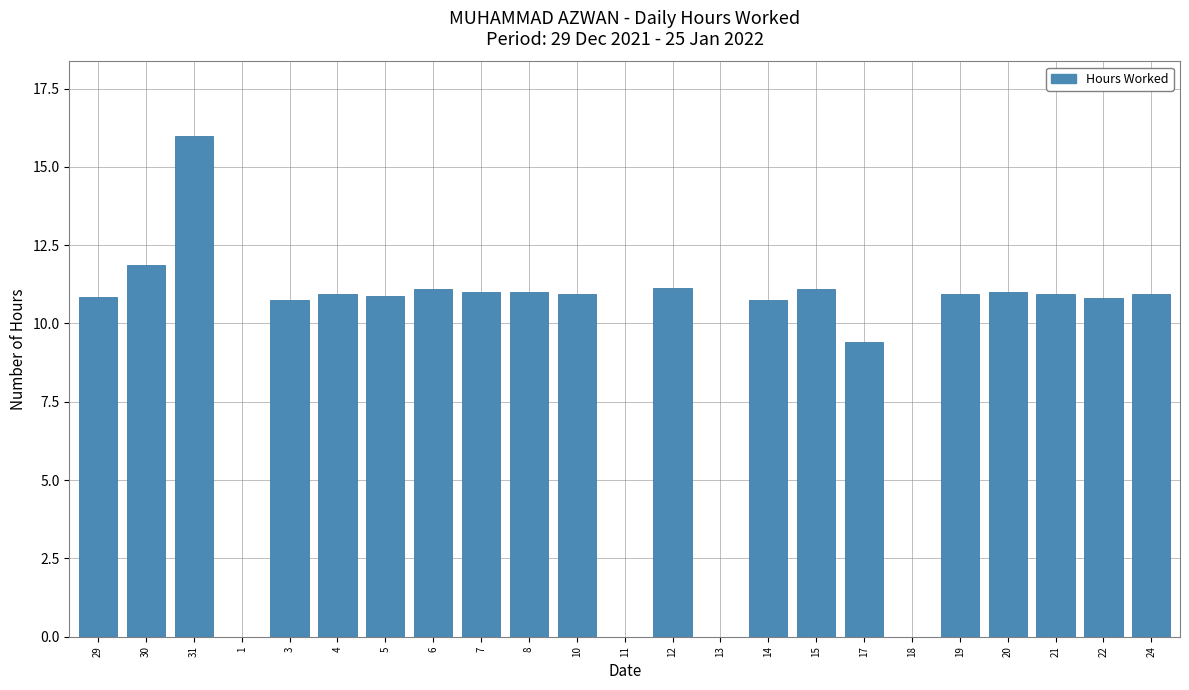

The chart shows a value of 0.0 at 1. True or false?

True